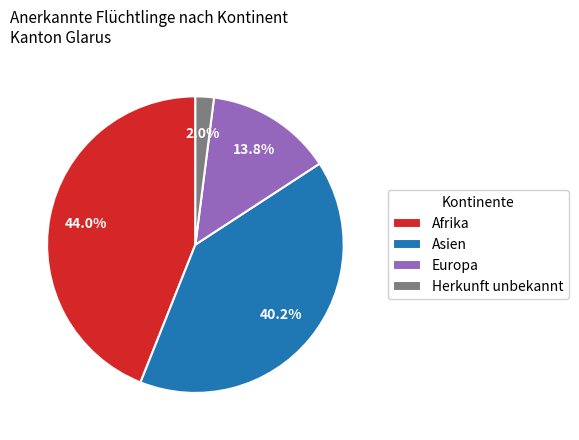

Which category has the biggest portion of the pie?

Afrika